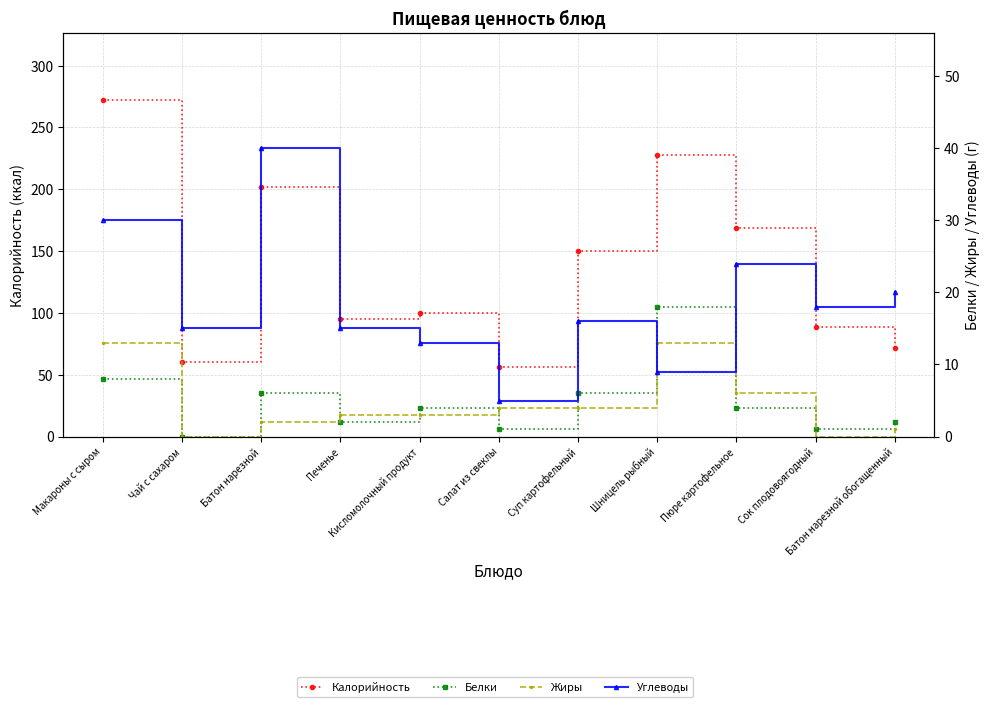

Reading left to right, list all the values displayed in this chart.

Калорийность: 272	60	202	95	100	56	150	228	169	89	72
Белки: 8	0	6	2	4	1	6	18	4	1	2
Жиры: 13	0	2	3	3	4	4	13	6	0	1
Углеводы: 30	15	40	15	13	5	16	9	24	18	20